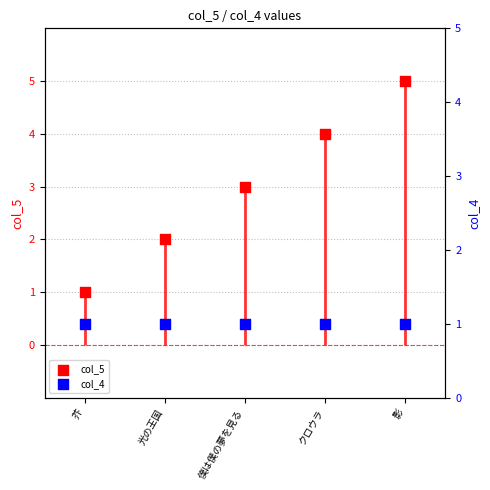

Which series contains the lowest Y value?

col_5